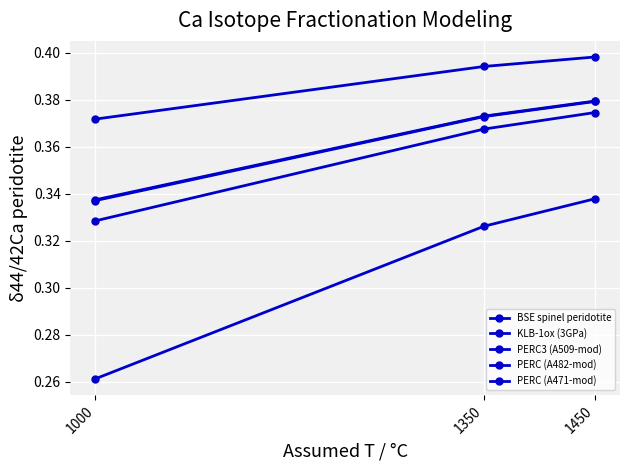

At 1450, list the series in order from smallest to largest.

PERC (A482-mod), PERC3 (A509-mod), PERC (A471-mod), KLB-1ox (3GPa), BSE spinel peridotite